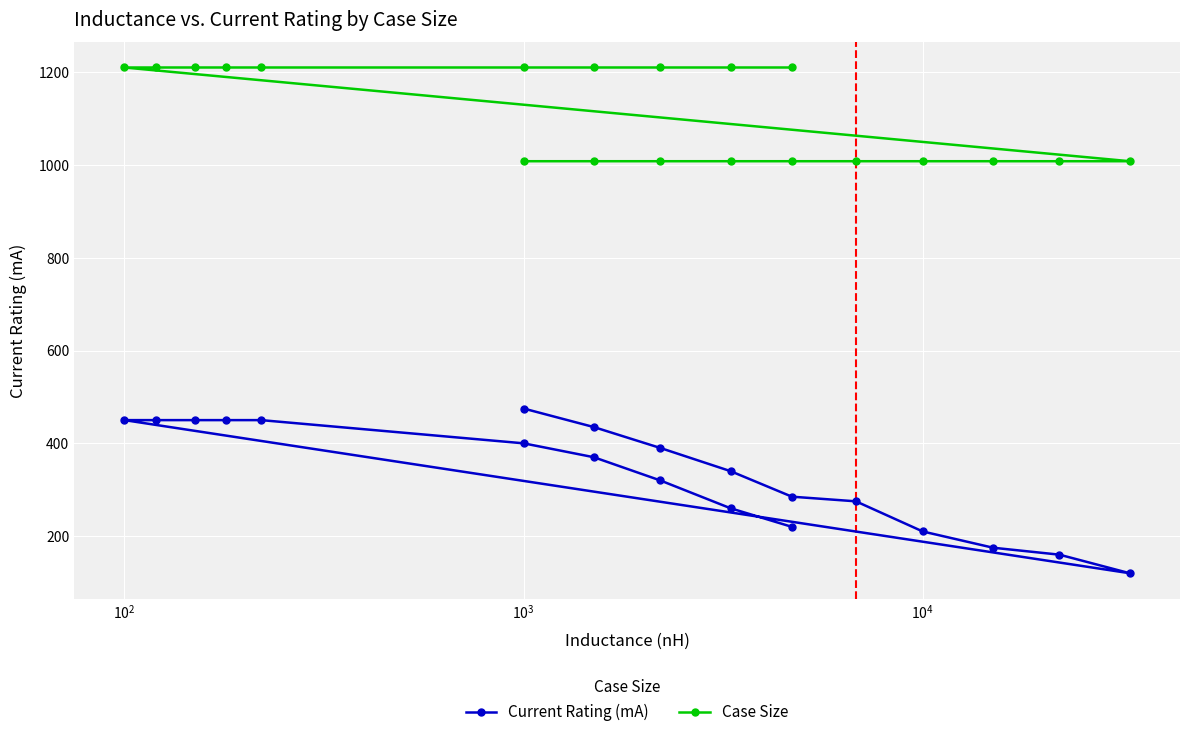

What is the average value of the Case Size series?

1109